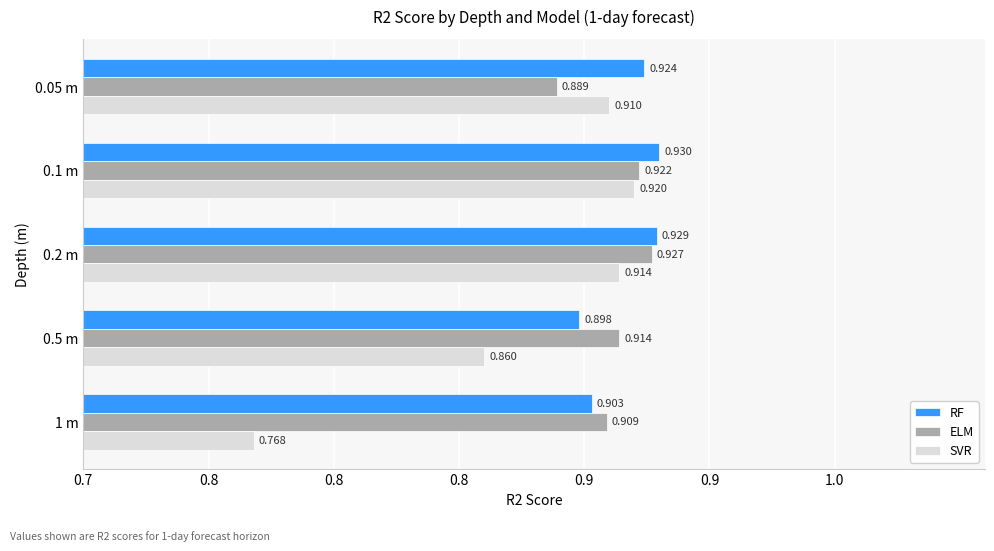

Which series has the largest total across all categories?

RF